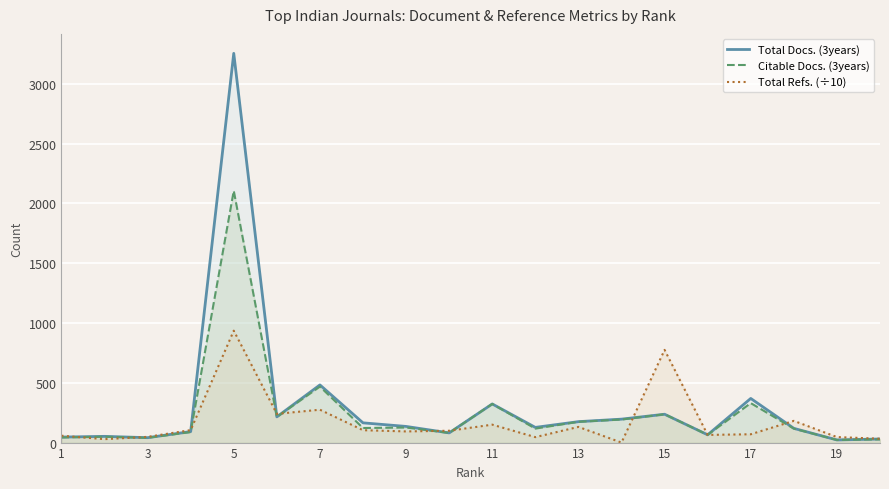

How many values in the Citable Docs. (3years) series are below 122?

10